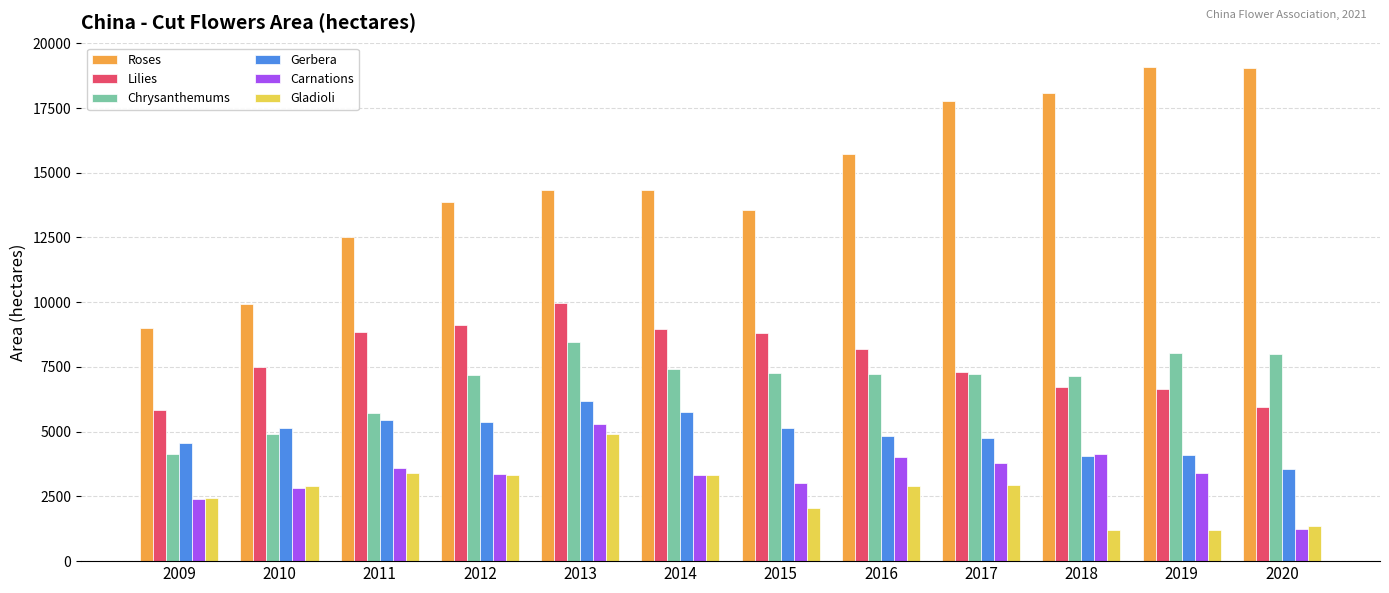

Which category has the lowest value in the Gerbera series?

2020